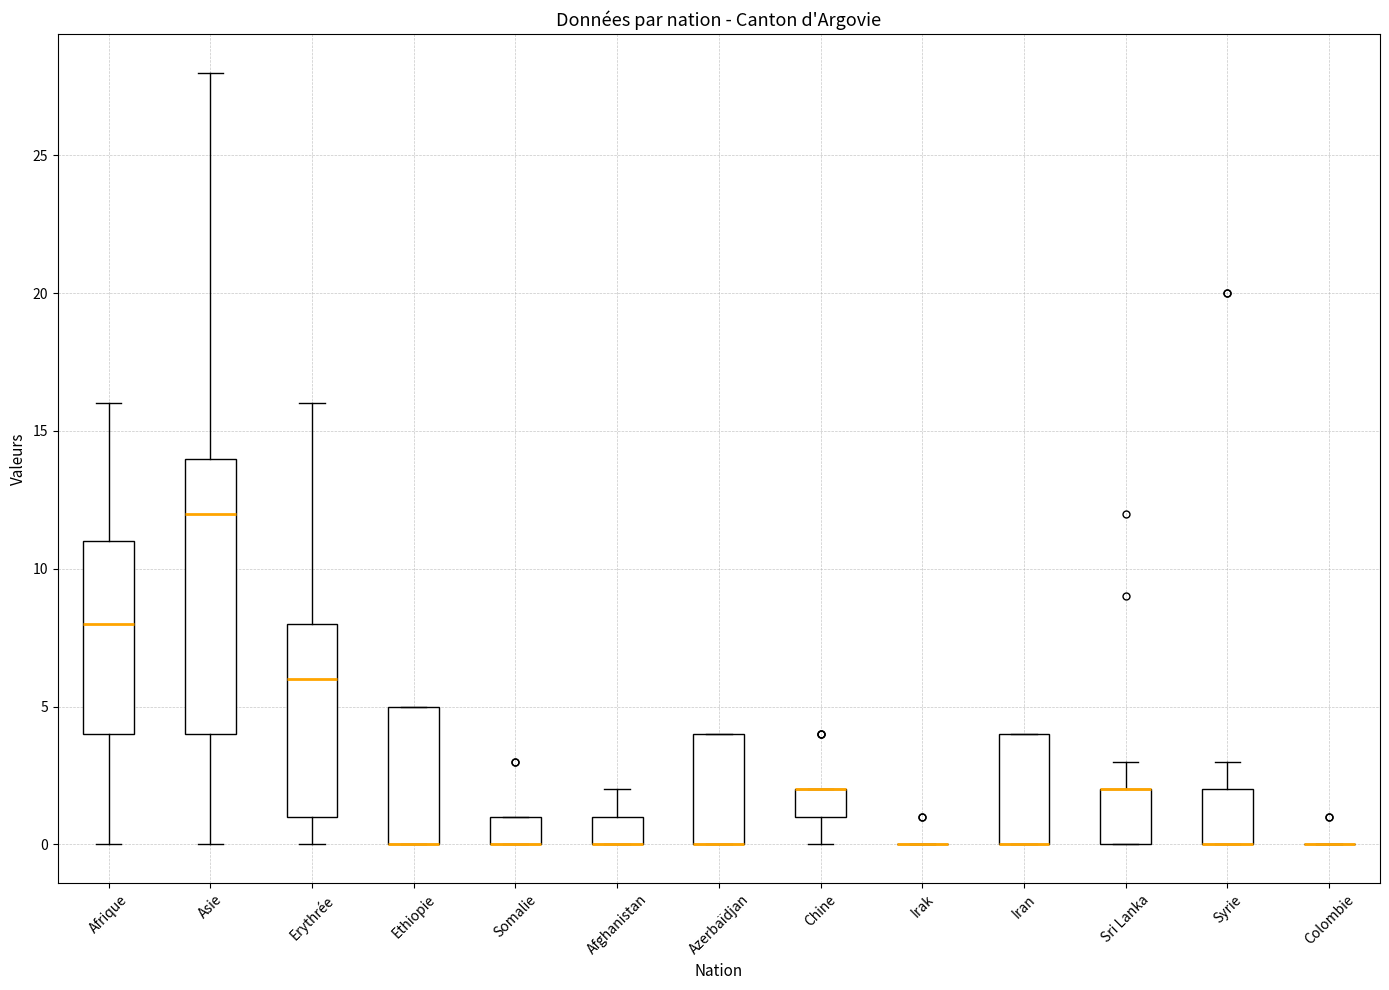

Reading left to right, read every box against the y-axis: the position of its median line, the range the box covers, and the ends of its whiskers. The values are not printed on the chart, so give them approximately, as read against the axis.

Afrique: median 8, box 4 to 11, whiskers 0 to 16
Asie: median 12, box 4 to 14, whiskers 0 to 28
Erythrée: median 6, box 1 to 8, whiskers 0 to 16
Ethiopie: median 0 (drawn on the box's lower edge), box 0 to 5, whiskers 0 to 5
Somalie: median 0 (drawn on the box's lower edge), box 0 to 1, whiskers 0 to 1
Afghanistan: median 0 (drawn on the box's lower edge), box 0 to 1, whiskers 0 to 2
Azerbaïdjan: median 0 (drawn on the box's lower edge), box 0 to 4, whiskers 0 to 4
Chine: median 2 (drawn on the box's upper edge), box 1 to 2, whiskers 0 to 2
Irak: box collapsed to a line at 0, whiskers 0 to 0
Iran: median 0 (drawn on the box's lower edge), box 0 to 4, whiskers 0 to 4
Sri Lanka: median 2 (drawn on the box's upper edge), box 0 to 2, whiskers 0 to 3
Syrie: median 0 (drawn on the box's lower edge), box 0 to 2, whiskers 0 to 3
Colombie: box collapsed to a line at 0, whiskers 0 to 0